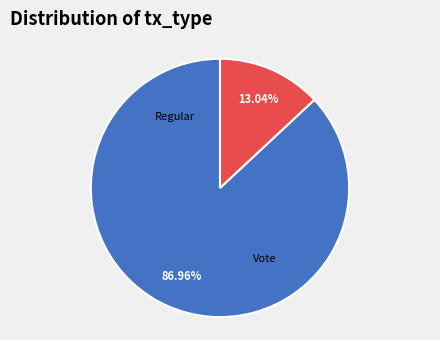

Which slice represents more than half of the pie?

Regular